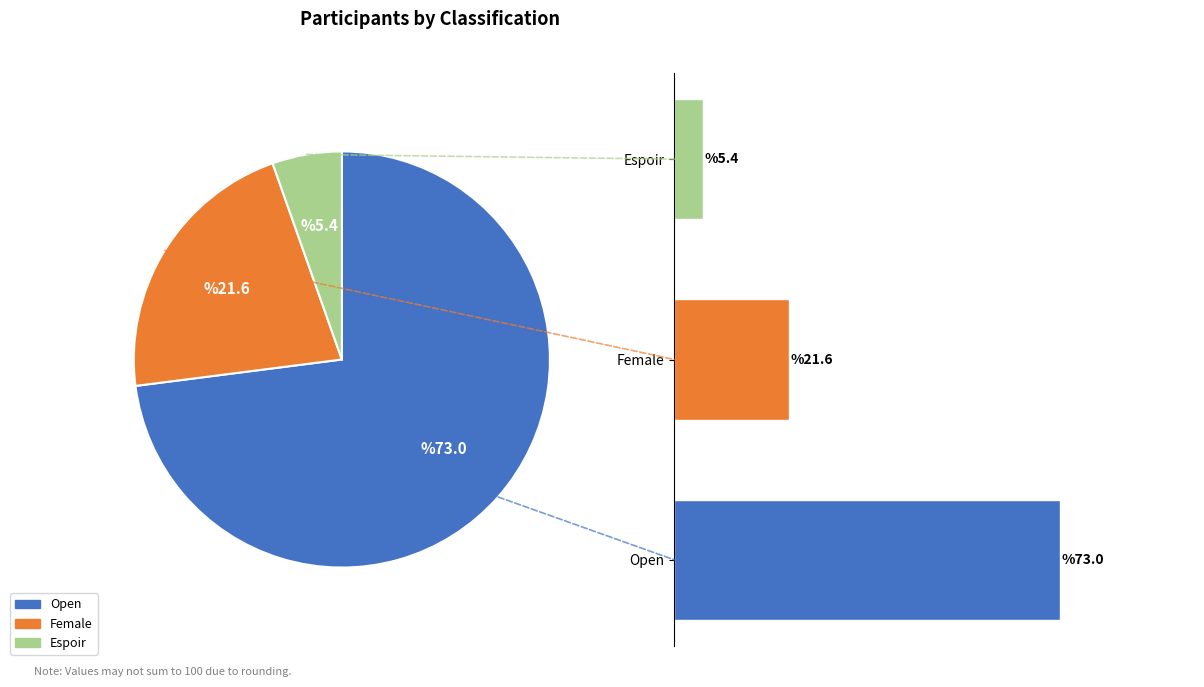

To the nearest percent, what percentage of the pie is Female?

22%